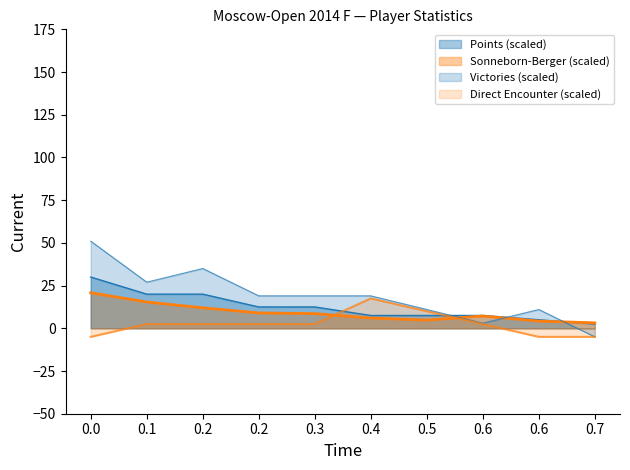

Which series has the largest total across all categories?

Victories